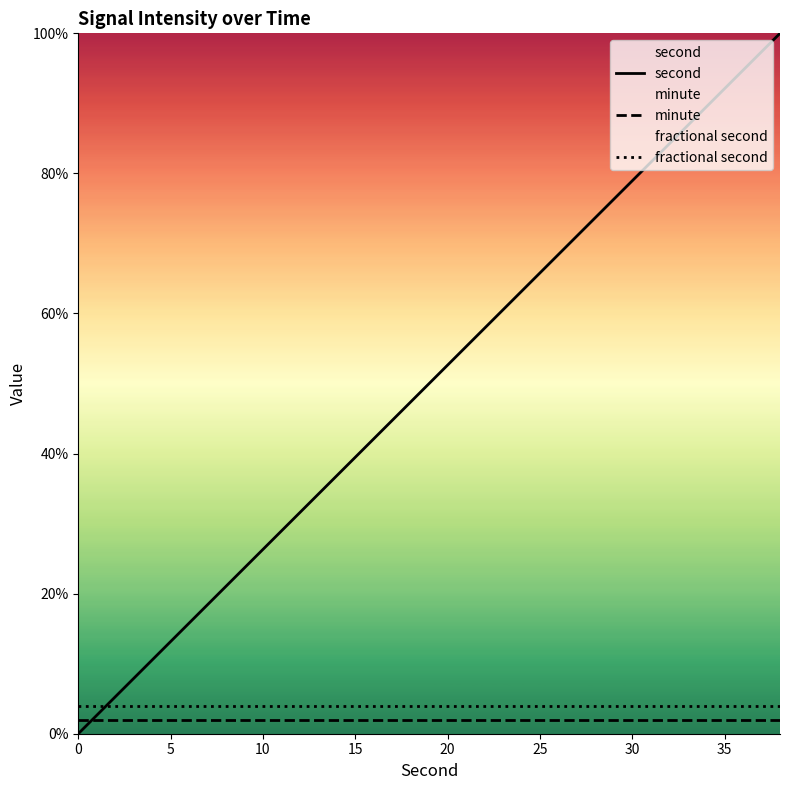

True or false: second has more than 0 points higher than both neighbors.

False